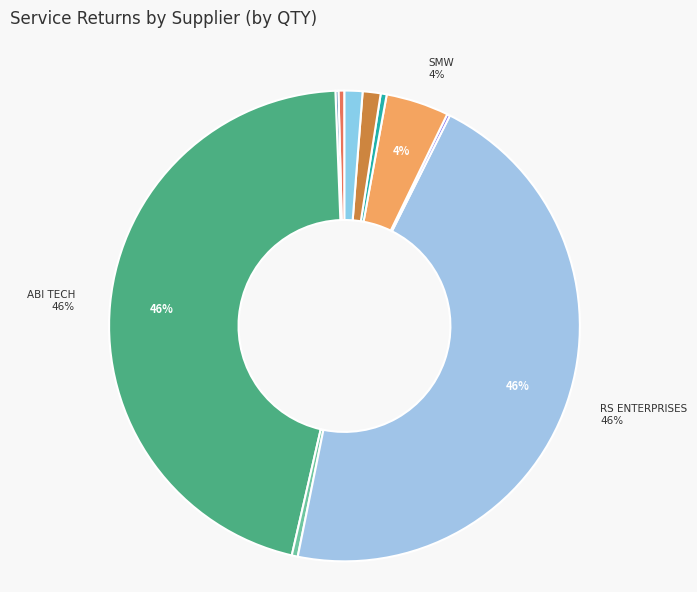

Which slice is the largest?

ABI TECH